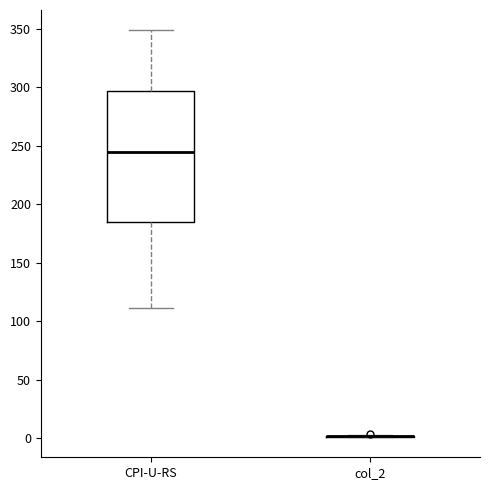

Reading left to right, transcribe this box plot: for each box, give where its median line is, the range the box spans, and where its two whiskers end, as read against the y-axis. The values are not printed on the chart, so give them approximately, as read against the axis.

CPI-U-RS: median 245, box 185 to 295, whiskers 110 to 350
col_2: box collapsed to a line at 0, whiskers 0 to 5